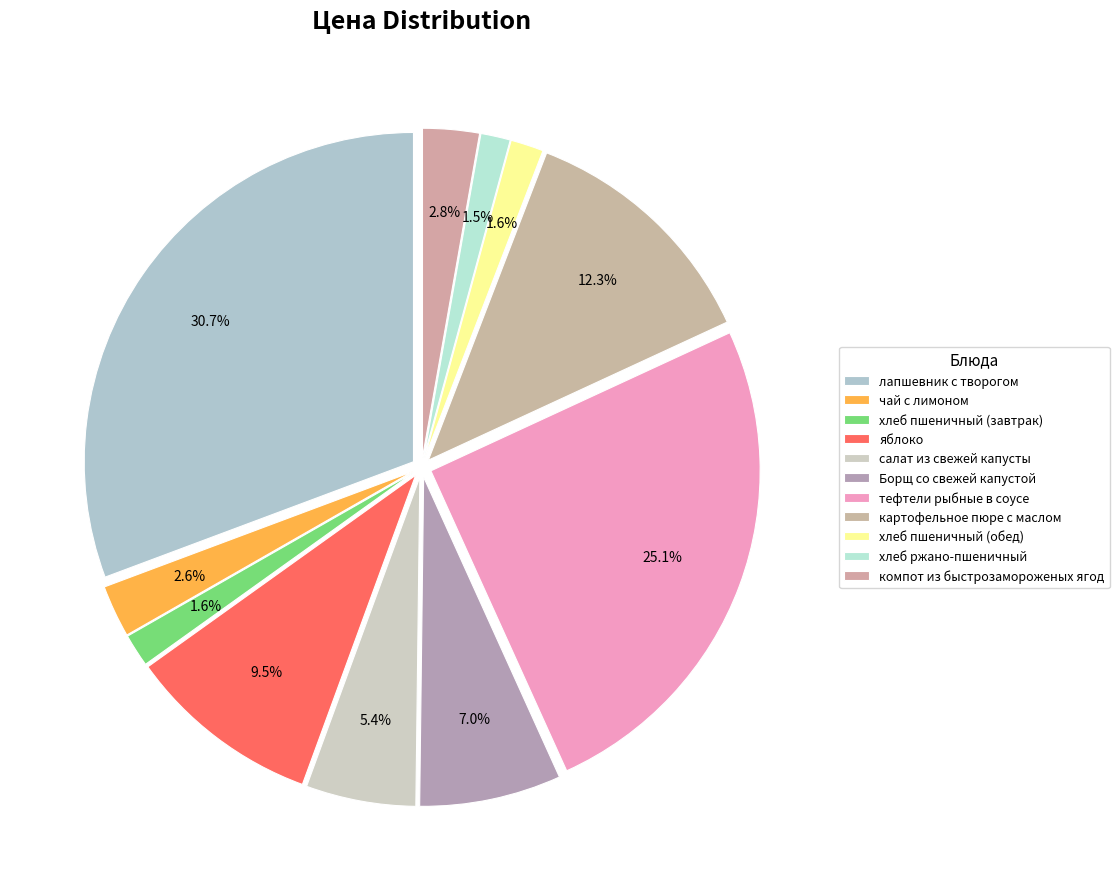

Between Борщ со свежей капустой and хлеб ржано-пшеничный, which is larger?

Борщ со свежей капустой